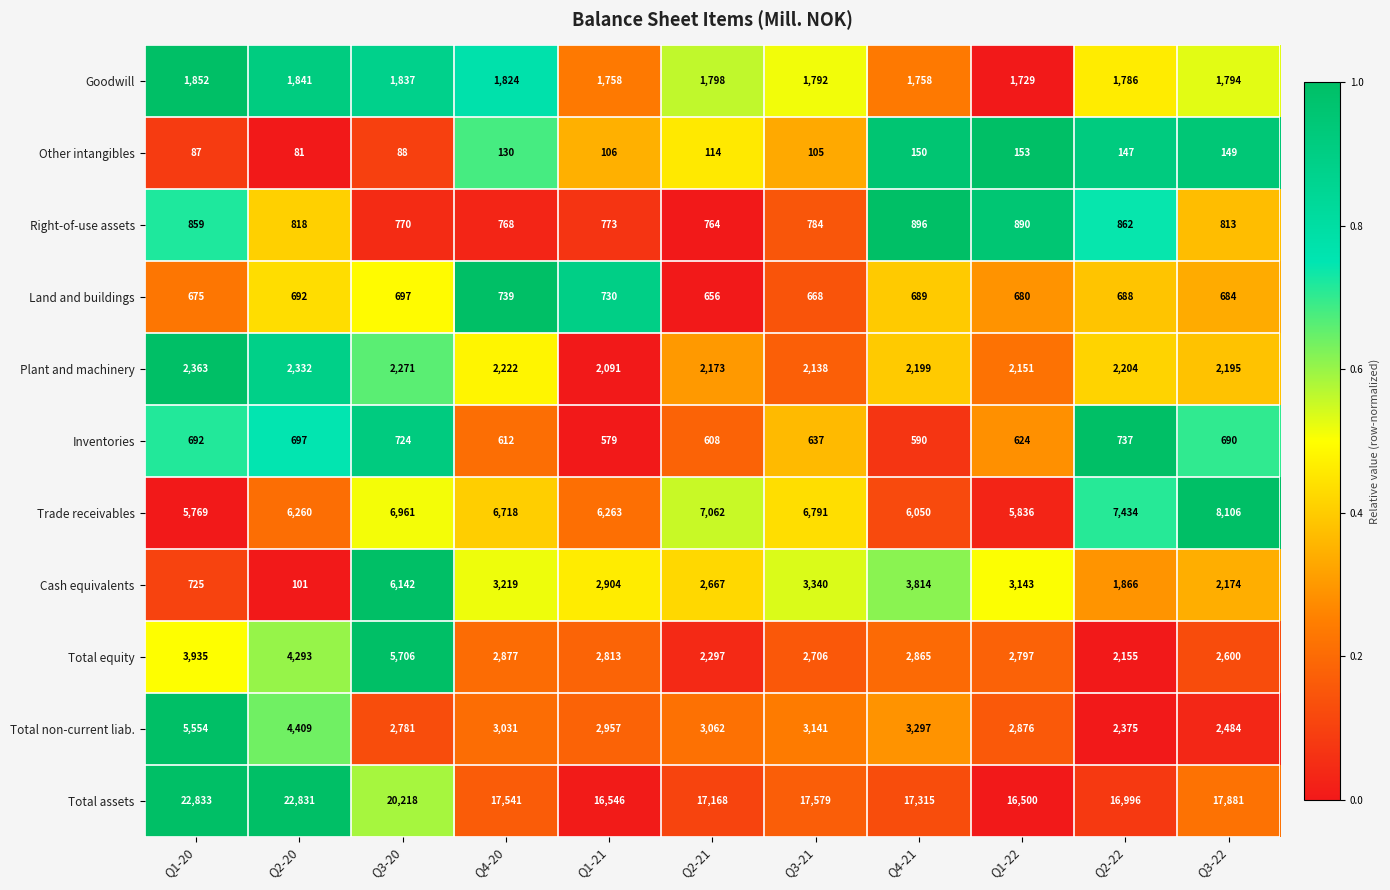

How many data points in Other intangibles are less than 114?

5